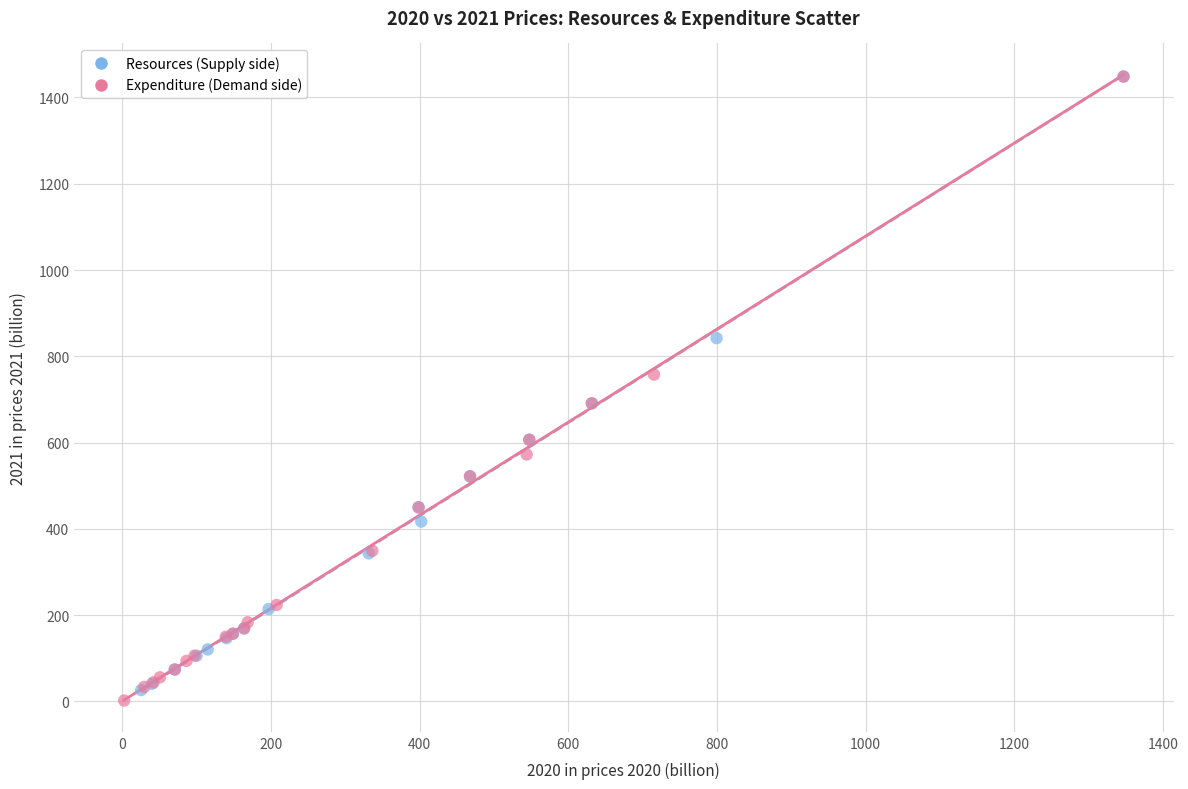

What are all the series names shown in the legend?

Resources (Supply side), Expenditure (Demand side)